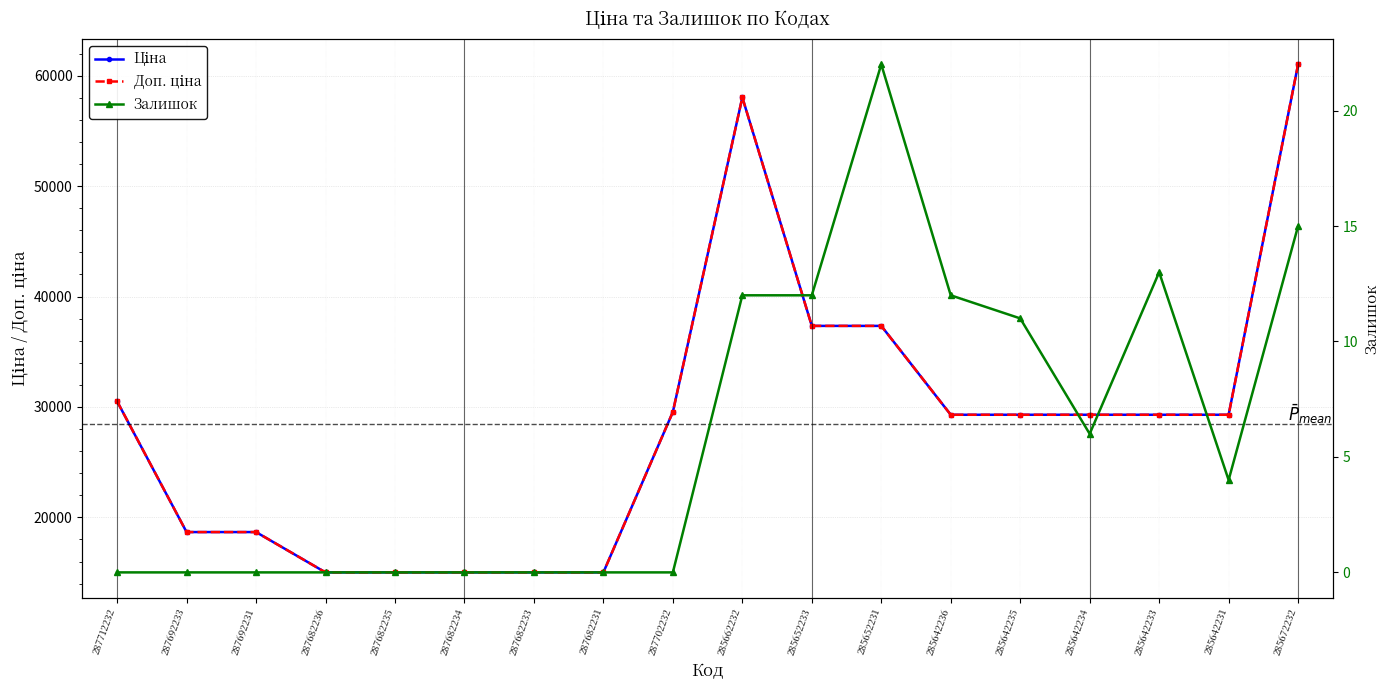

What is the difference between the highest and lowest values at 285642235?

29283.9